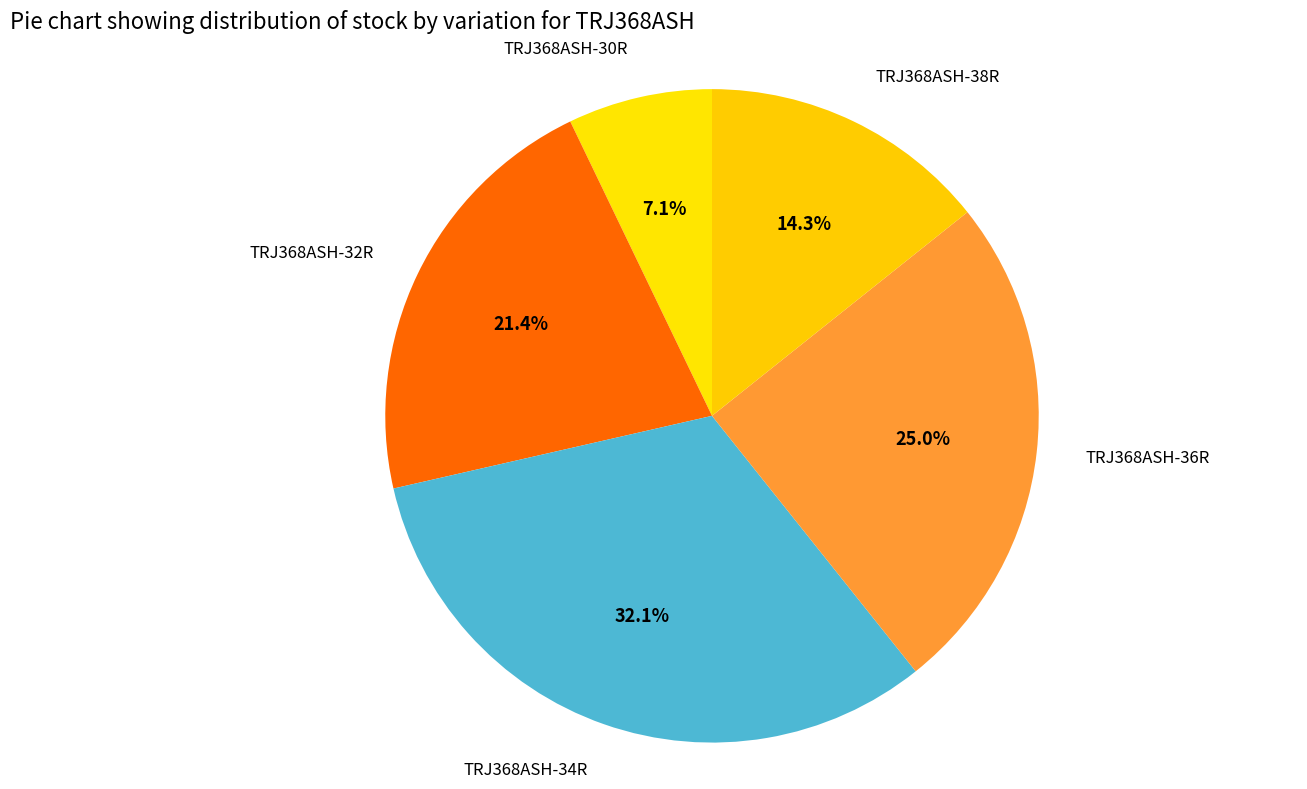

Does any single category account for the majority?

No